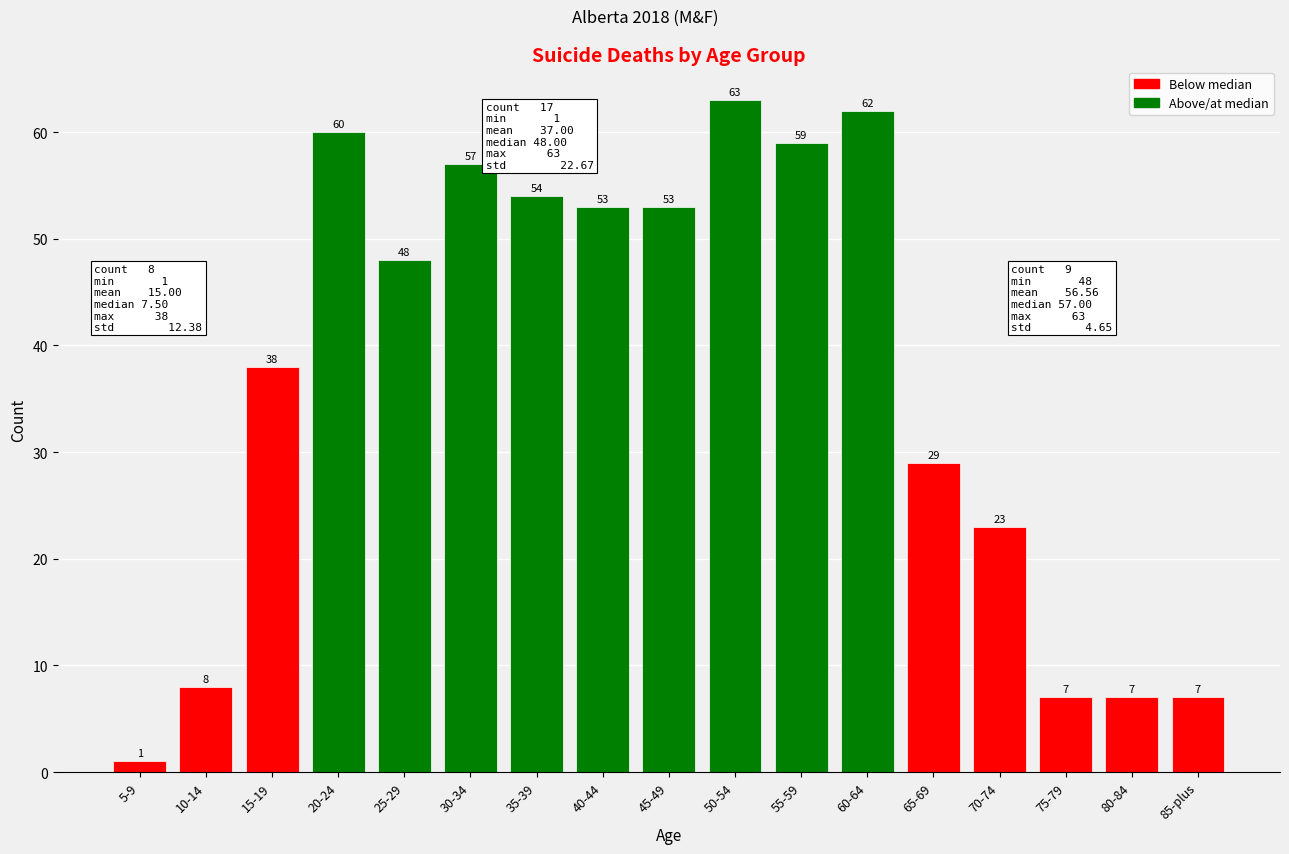

Reading left to right, what are all the values shown in this chart?

1	8	38	60	48	57	54	53	53	63	59	62	29	23	7	7	7